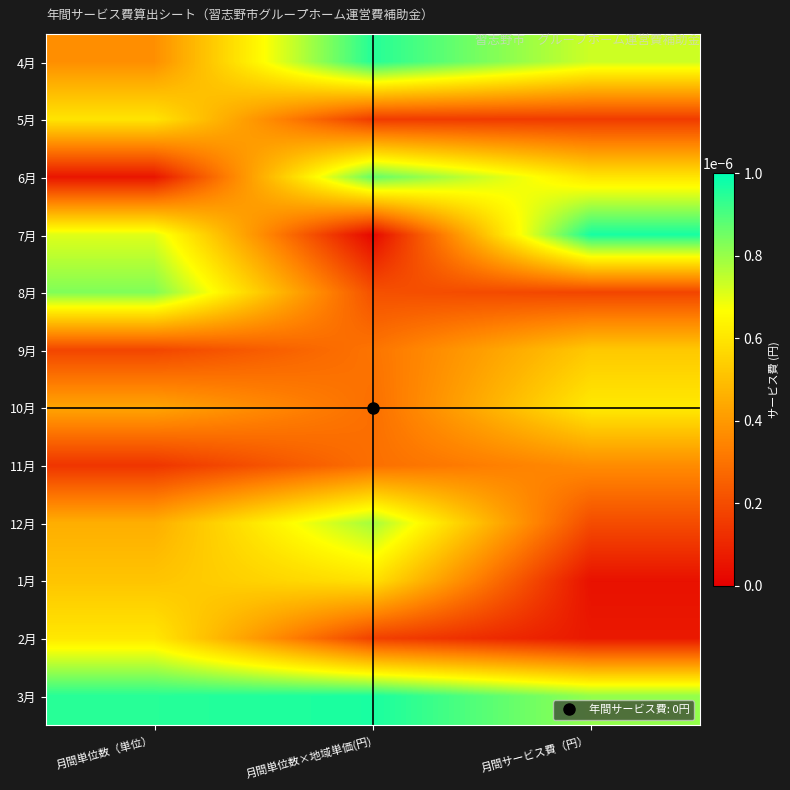

Which category has the highest value across all series?

月間サービス費（円）